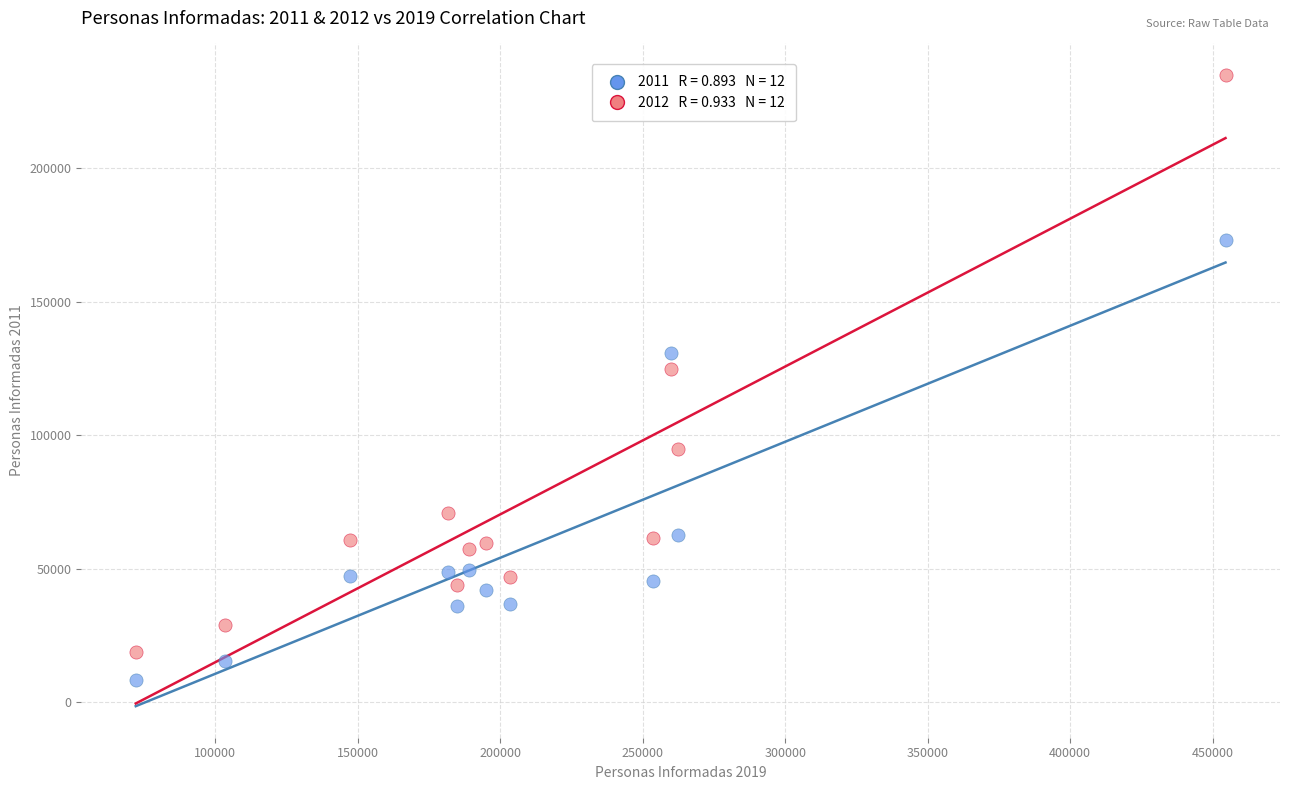

Across all data points, what is the range of X values (max minus min)?

382512